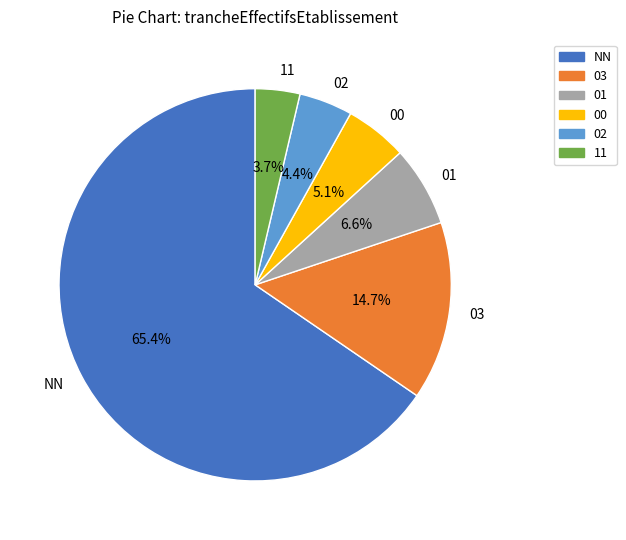

To the nearest percent, what is the combined percentage of 01 and NN?

72%